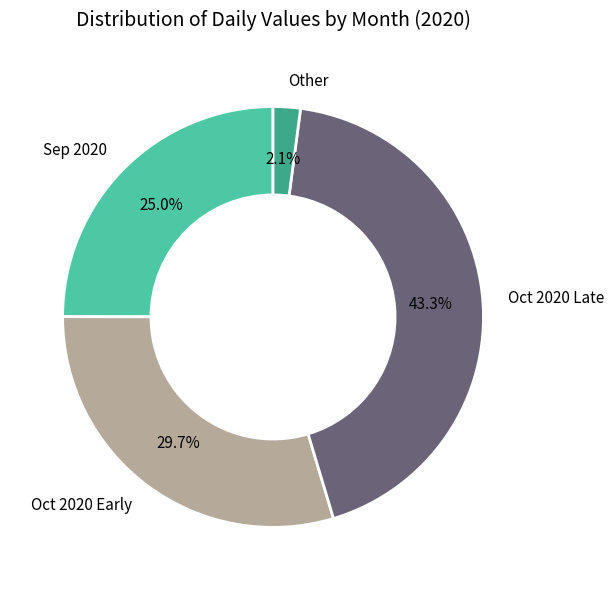

Do Sep 2020 and Other together represent more than half of the pie?

No